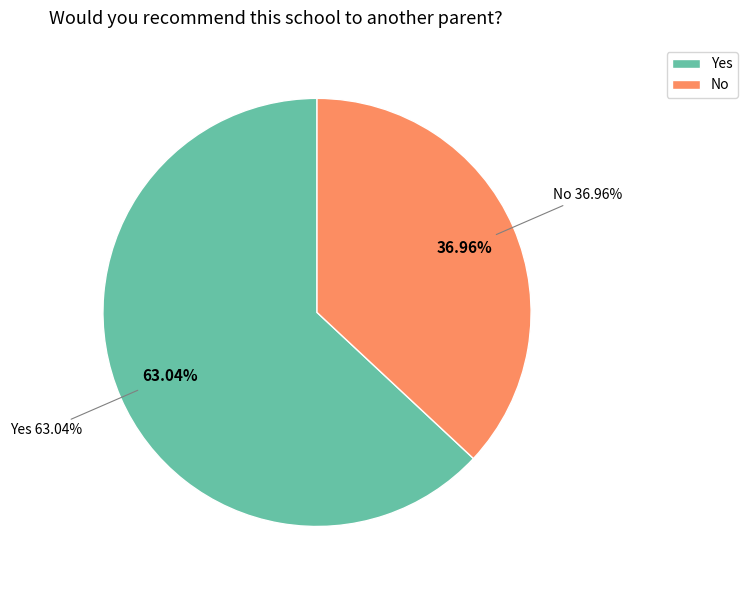

Is it true that No is 37% of the pie?

True